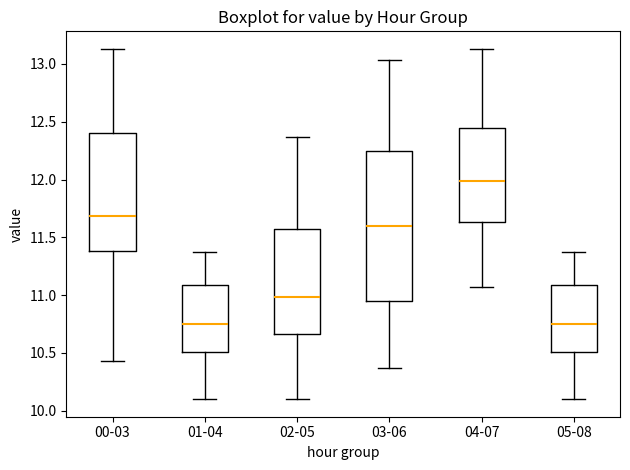

Reading left to right, transcribe this box plot: for each box, give where its median line is, the range the box spans, and where its two whiskers end, as read against the y-axis. The values are not printed on the chart, so give them approximately, as read against the axis.

00-03: median 11.70, box 11.40 to 12.40, whiskers 10.45 to 13.15
01-04: median 10.75, box 10.50 to 11.10, whiskers 10.10 to 11.35
02-05: median 11.00, box 10.65 to 11.55, whiskers 10.10 to 12.35
03-06: median 11.60, box 10.95 to 12.25, whiskers 10.35 to 13.05
04-07: median 12.00, box 11.65 to 12.45, whiskers 11.05 to 13.15
05-08: median 10.75, box 10.50 to 11.10, whiskers 10.10 to 11.35